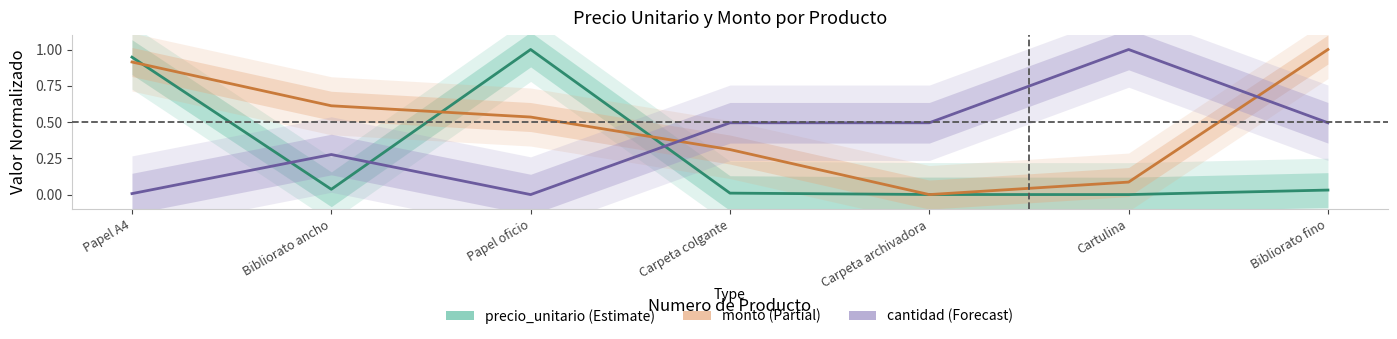

What is the label of the 7th point from the left?

Bibliorato fino